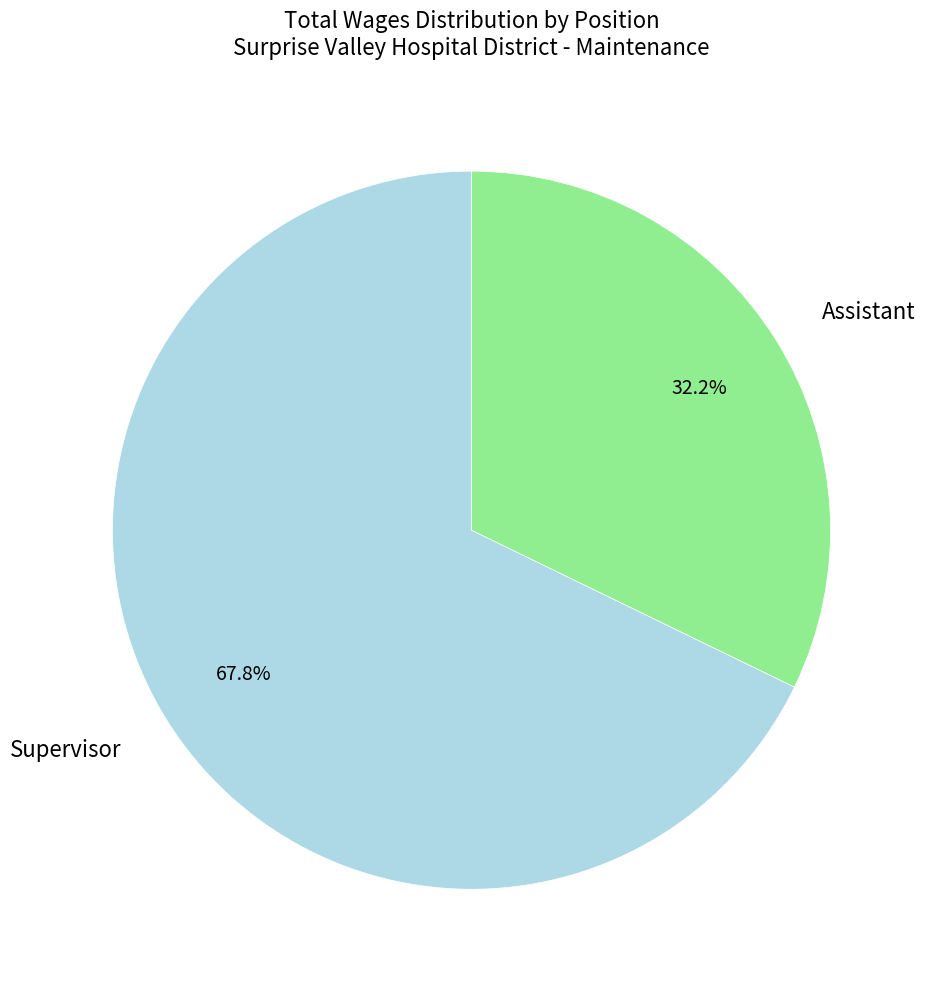

Does any single category account for the majority?

Yes